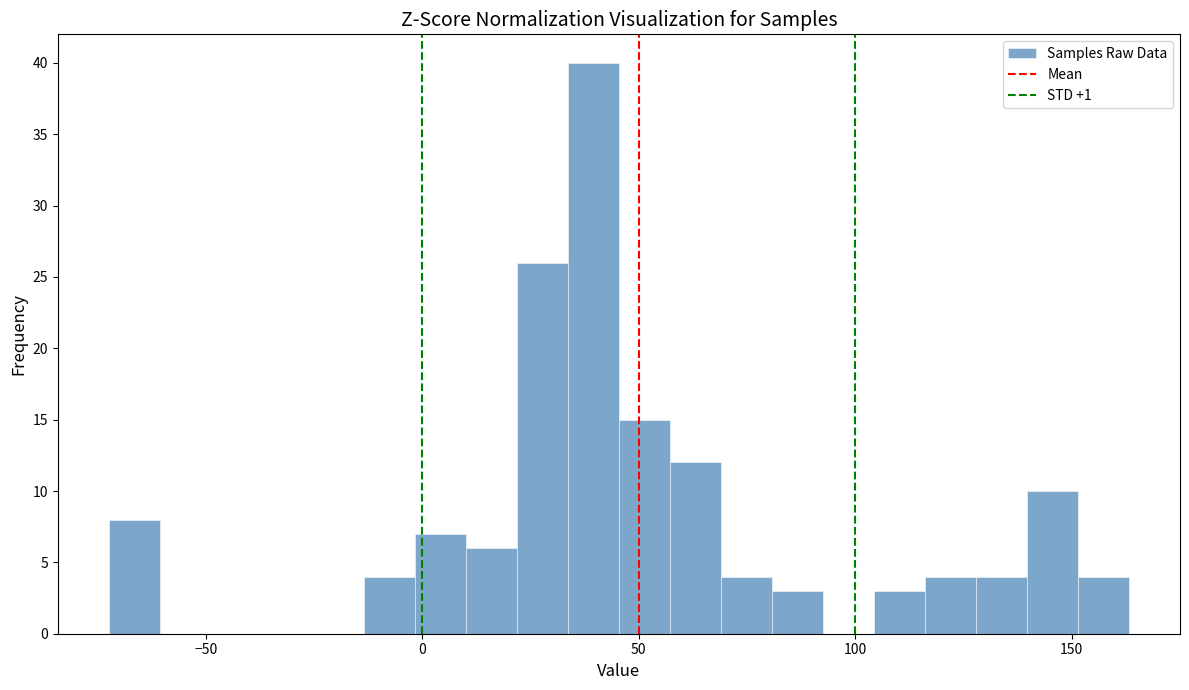

Around what value on the x-axis is the tallest bar? Give the approximate position of its centre, as read against the axis.

40